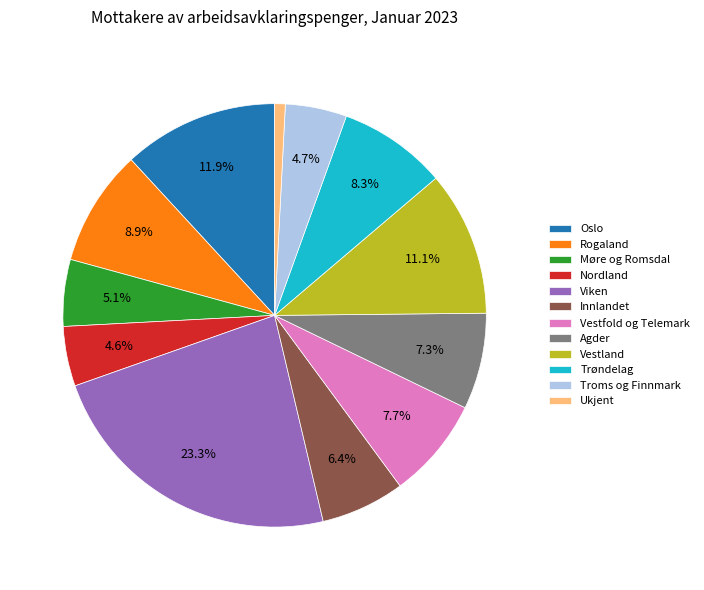

Is the sum of Innlandet and Møre og Romsdal greater than half?

No